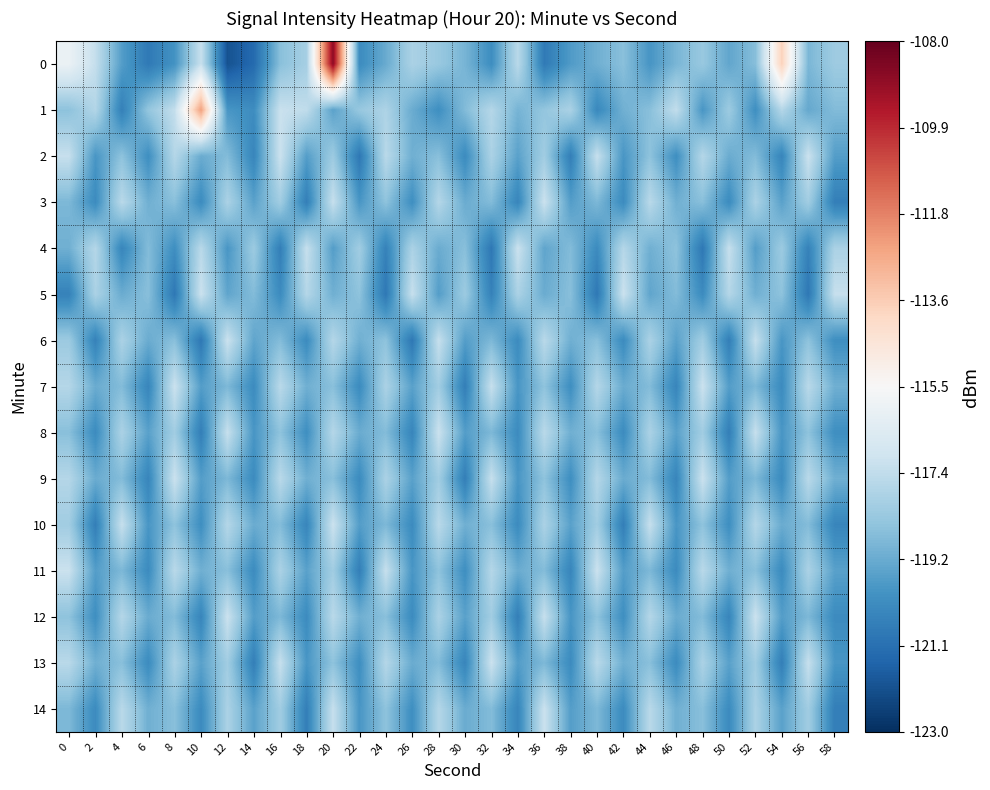

How many distinct data groups are displayed?

15